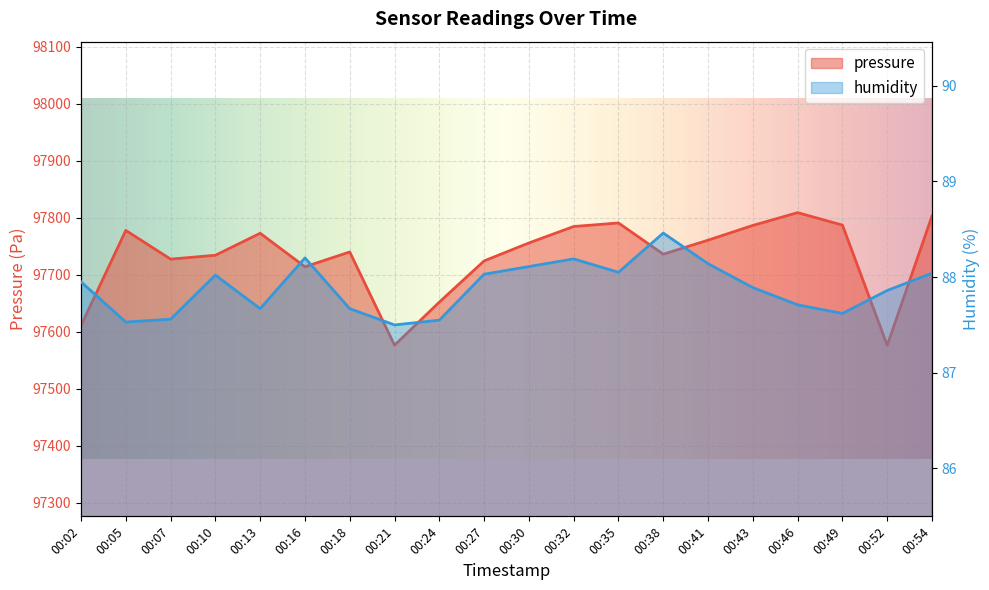

Rank the series at 00:27 from highest to lowest value.

pressure, humidity